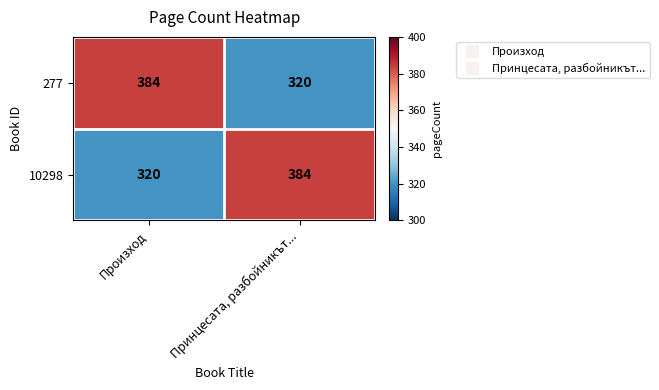

What is the sum of the 277 values at Принцесата, разбойникът... and Произход?

704